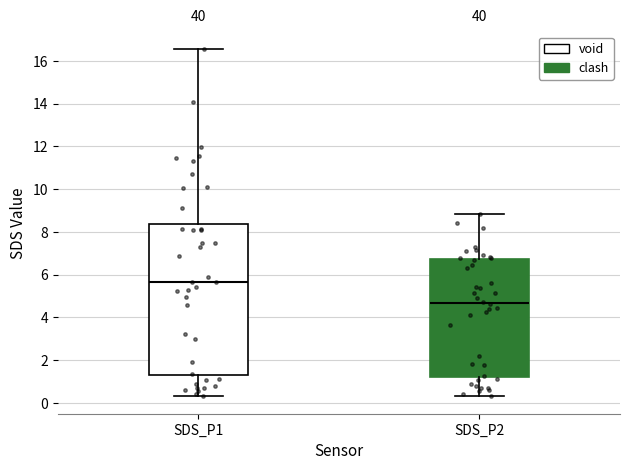

Comparing the boxes themselves (not the whiskers), which one is the tallest?

SDS_P1